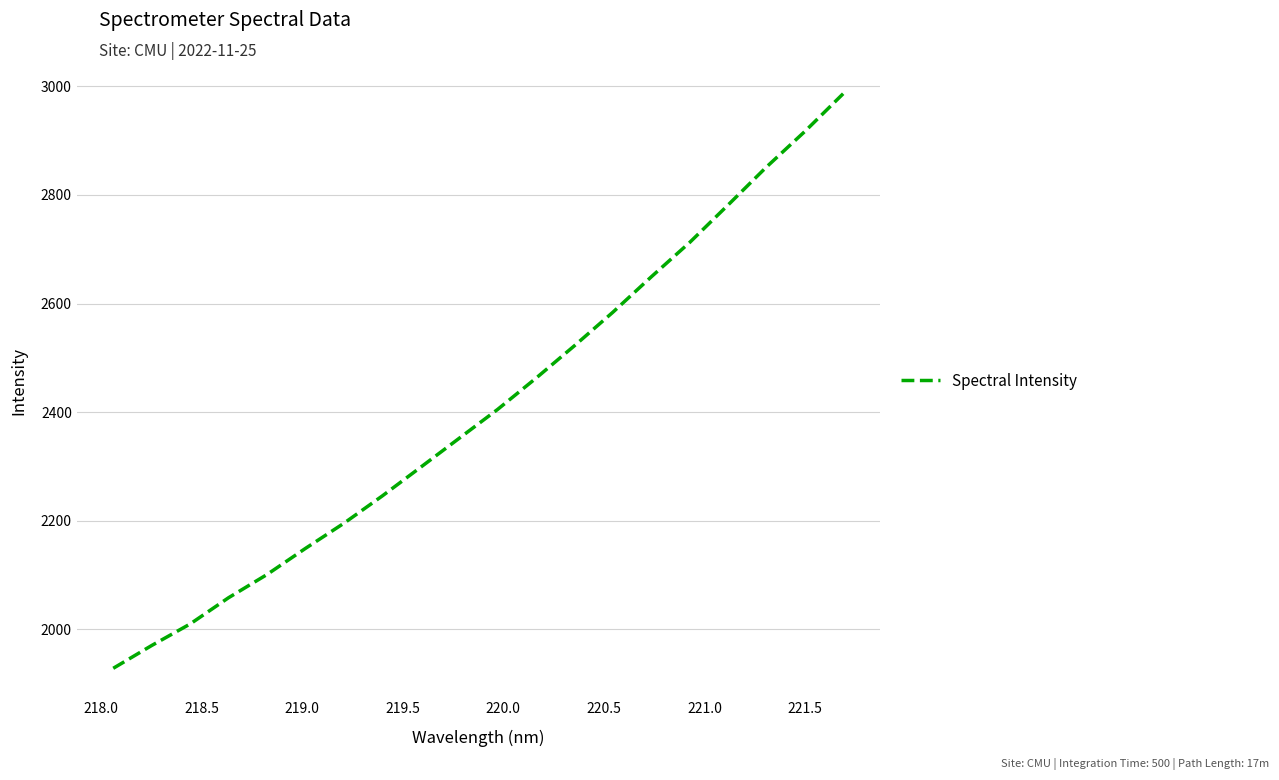

How many lines are shown in the chart?

1